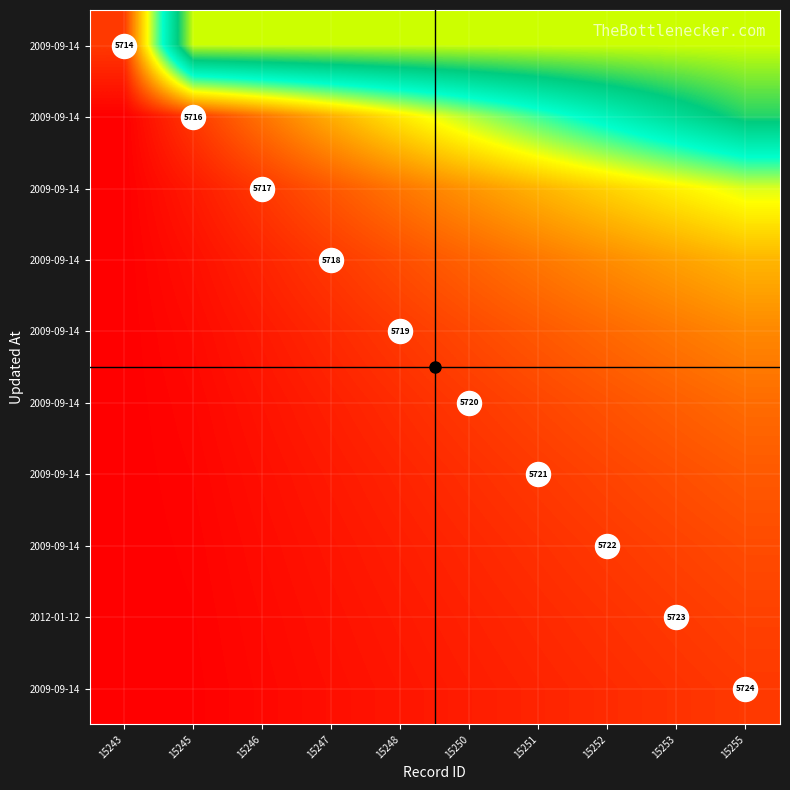

At how many categories does at least one series exceed 2?

9